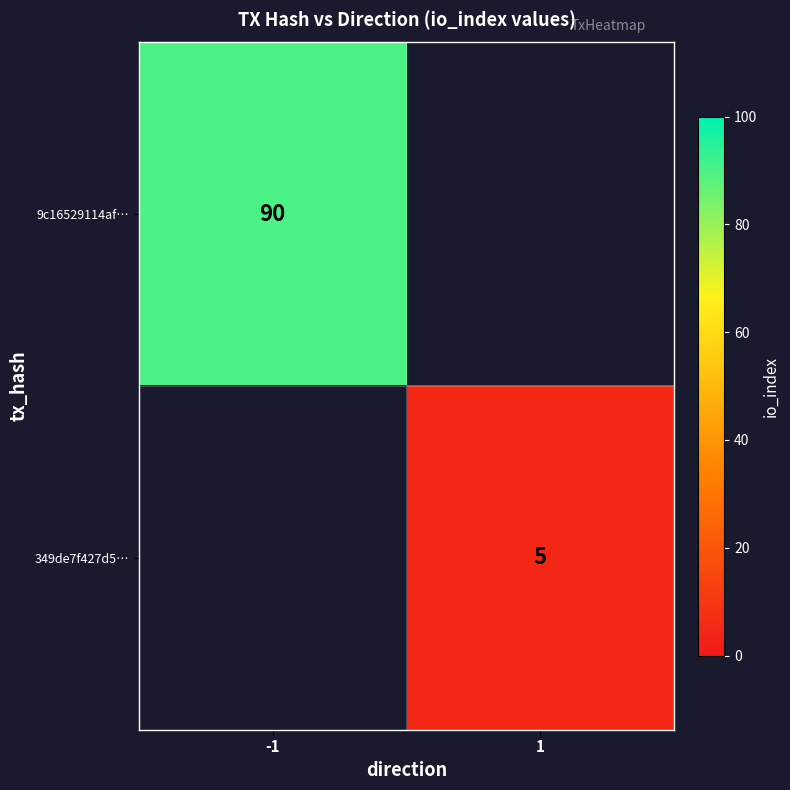

The 9c16529114af… series shows 40.3 at -1. True or false?

False